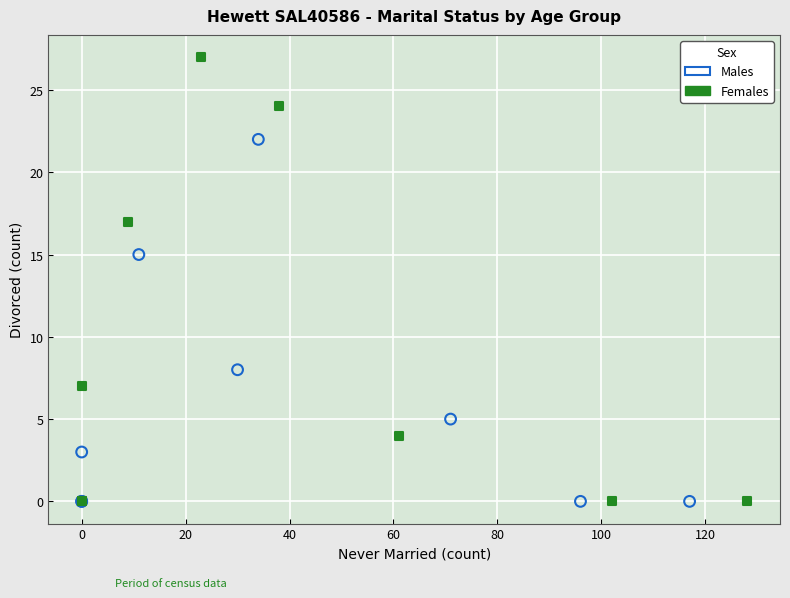

Which series reaches the maximum Y coordinate?

Females